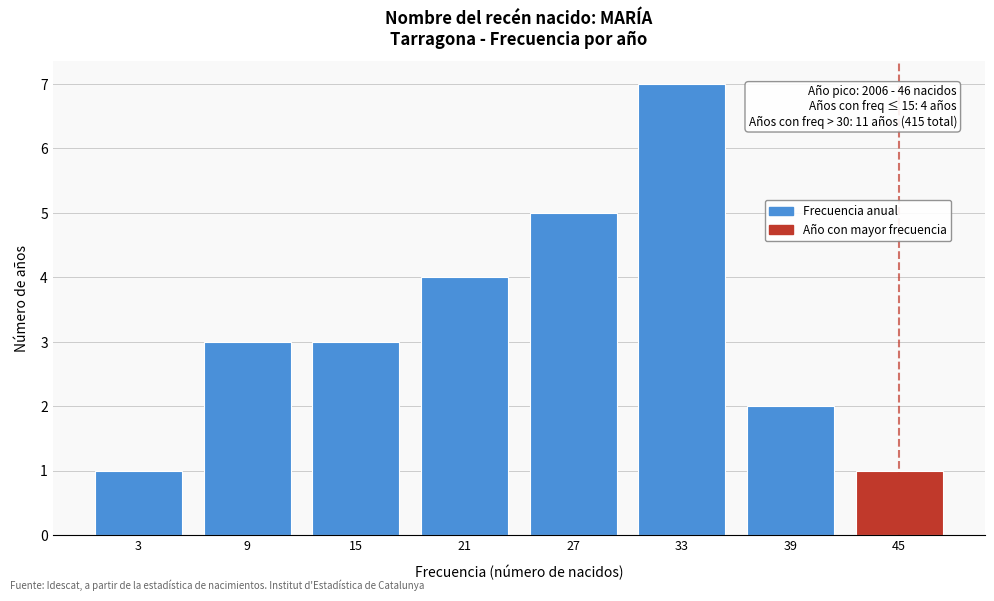

Reading left to right, list all the values displayed in this chart.

1	3	3	4	5	7	2	1